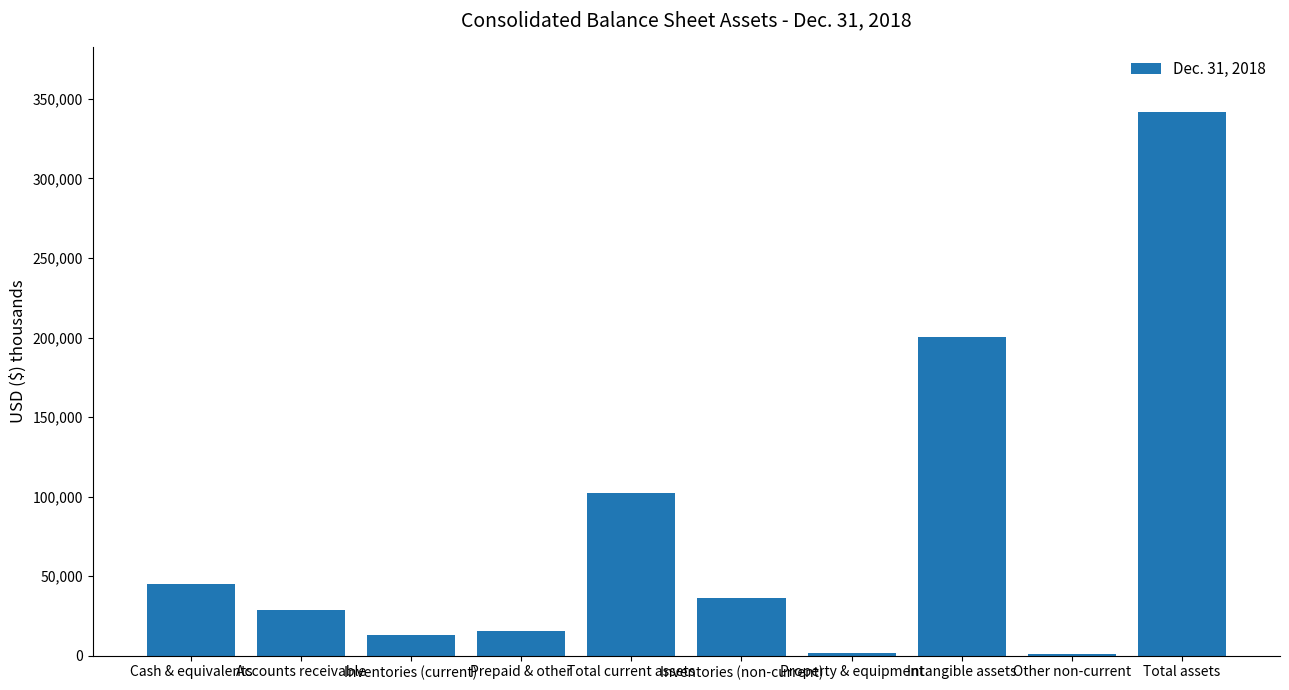

What is the maximum value shown in the chart?

341715